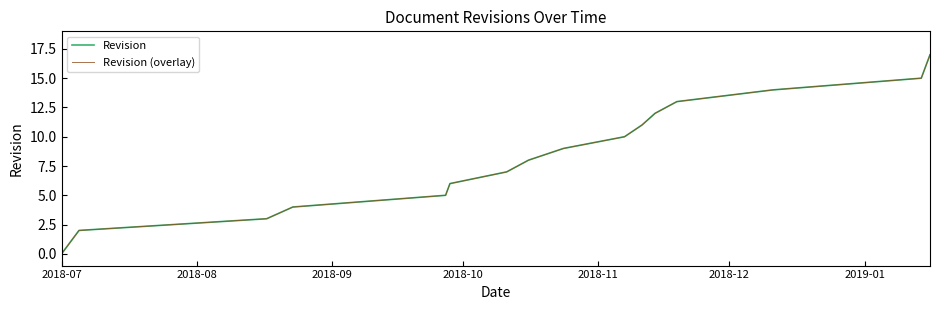

True or false: Revision and Revision (overlay) cross at least once.

False